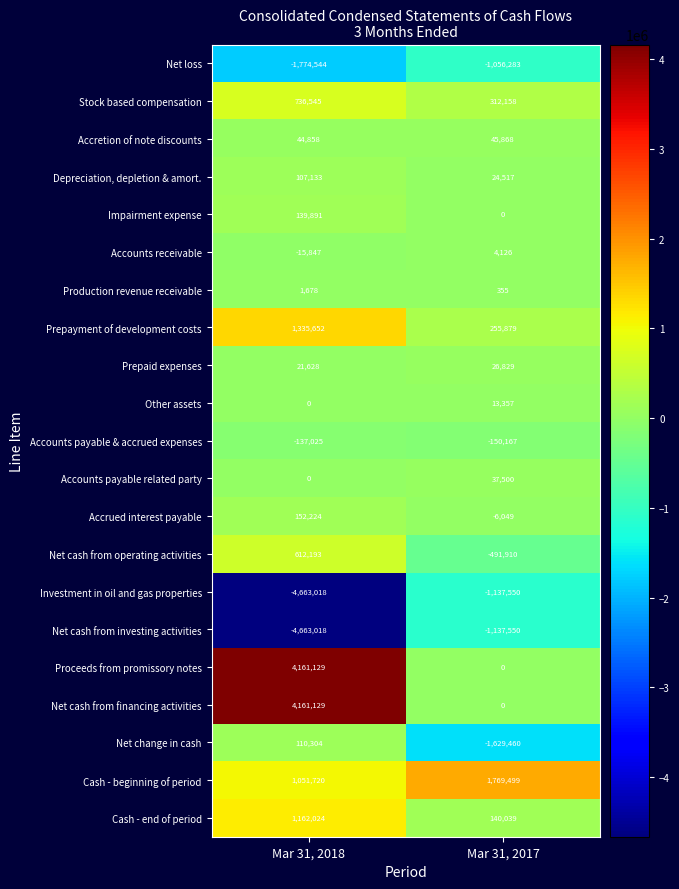

What is the difference between the maximum and minimum values in the Net cash from investing activities series?

3525468